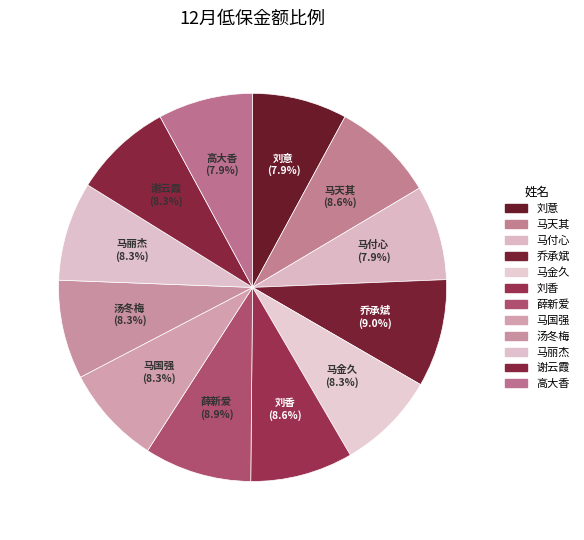

Between 马付心 and 乔承斌, which is larger?

乔承斌